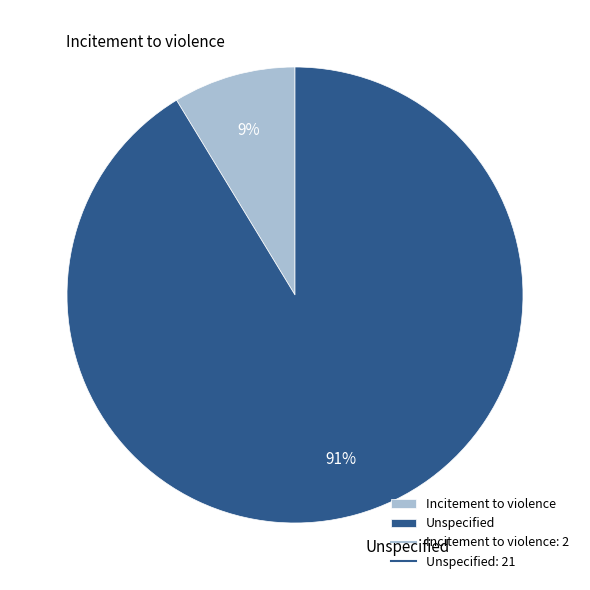

Rank the categories by value from highest to lowest.

Unspecified, Incitement to violence